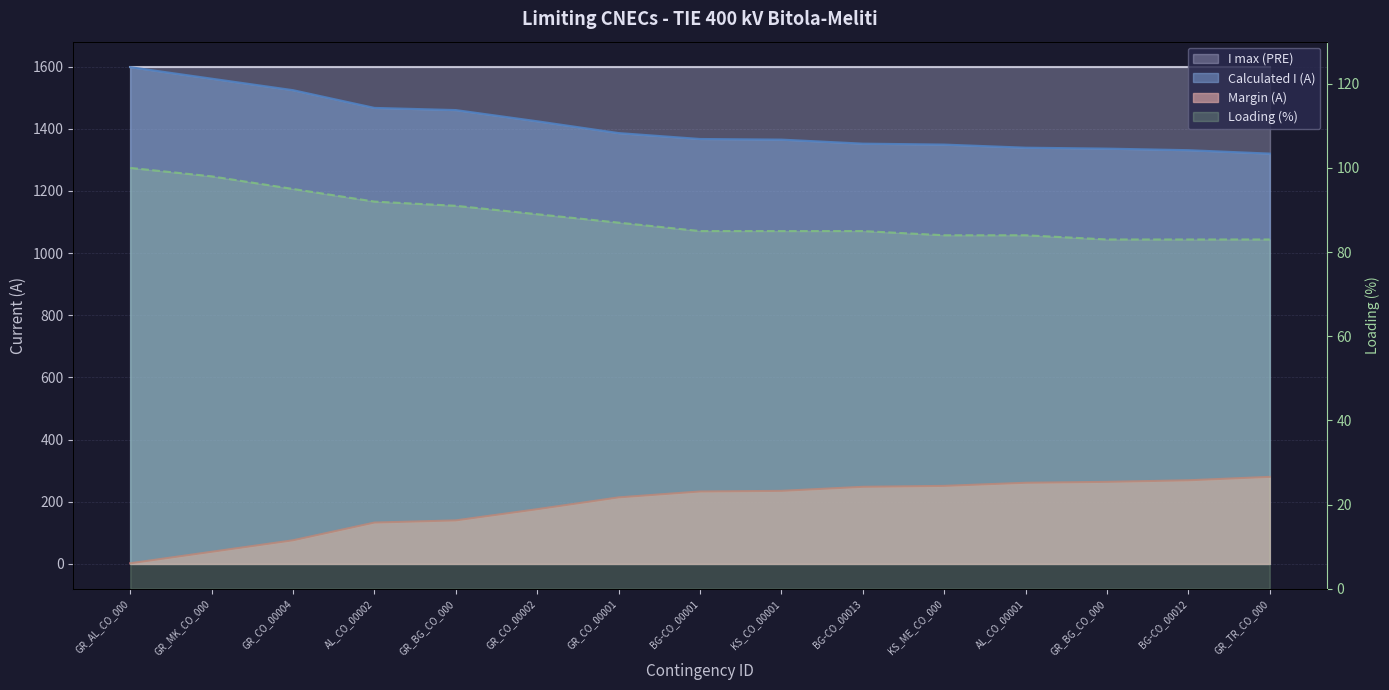

What is the average value of the Calculated I (A) series?

1412